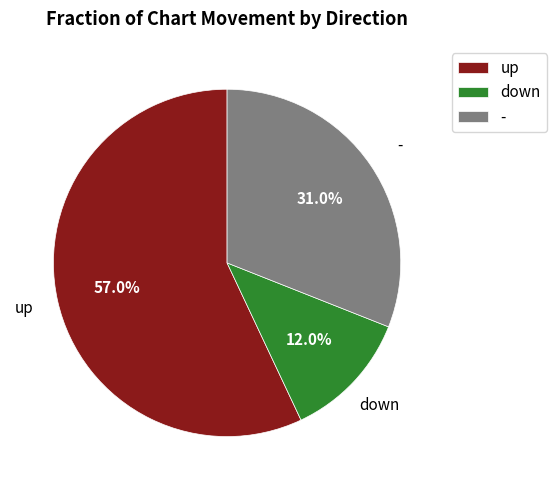

Combined, what portion of the pie is - and down?

43.0%